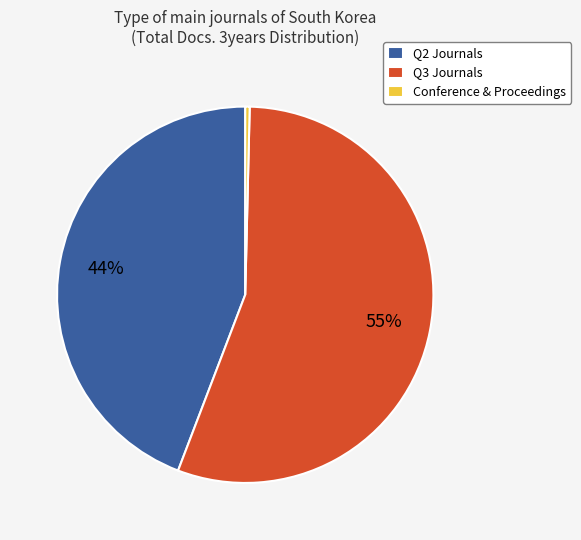

Rank the categories by value from lowest to highest.

Conference & Proceedings, Q2 Journals, Q3 Journals